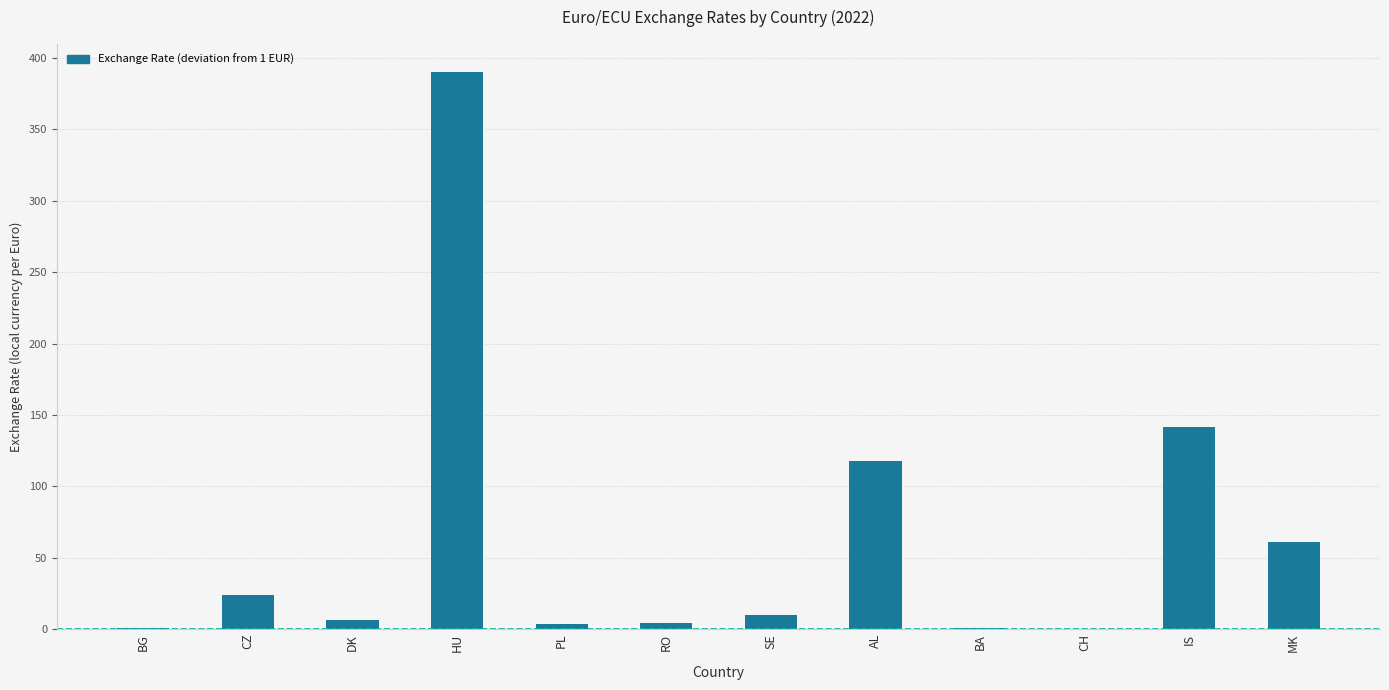

Which has a higher value, DK or IS?

IS